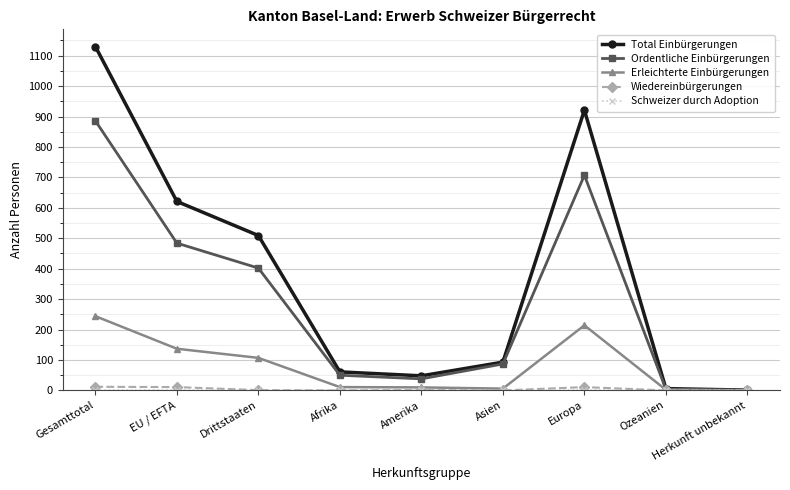

What is the label of the 1st point from the right?

Herkunft unbekannt